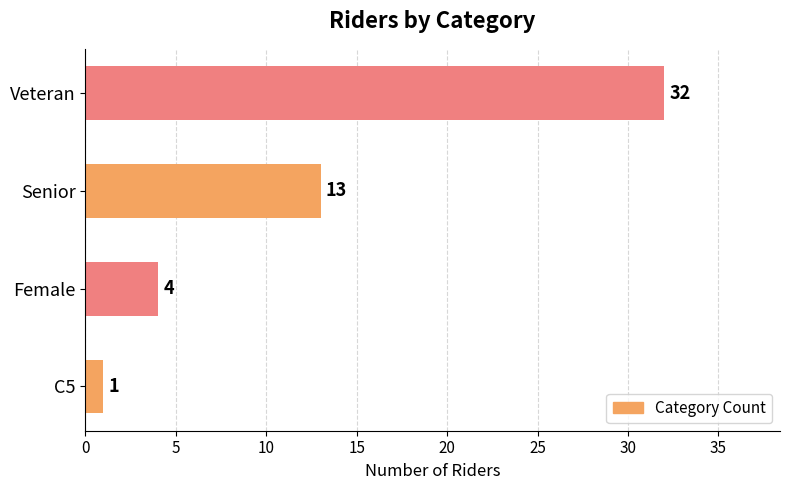

How many data points are less than 13?

2